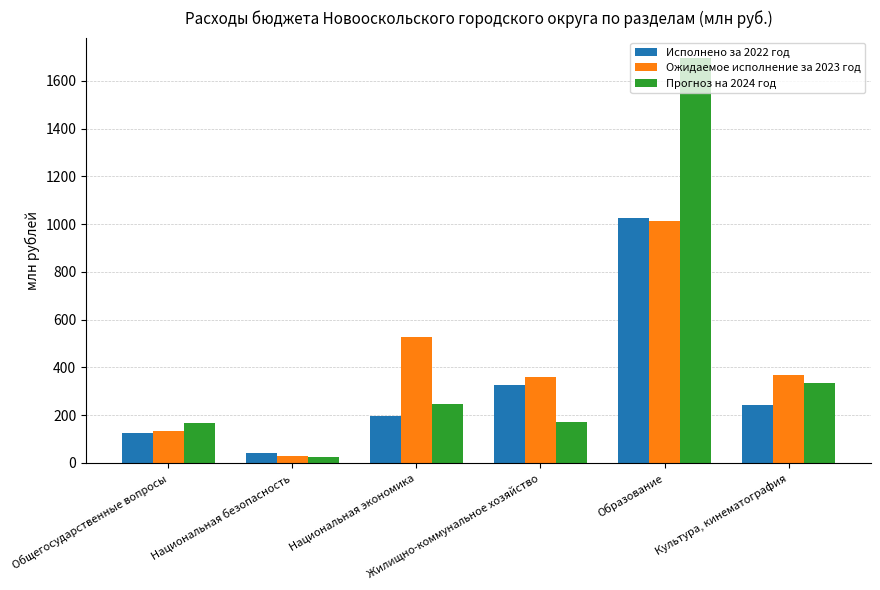

What is the minimum value shown in the chart?

24.3